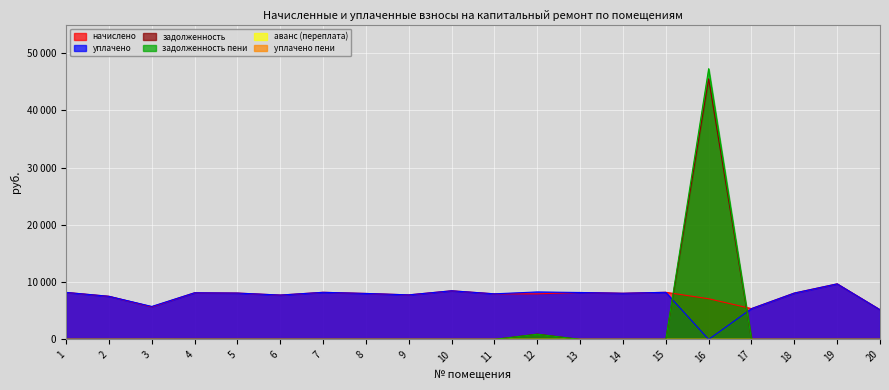

The задолженность series shows 0.0 at 2. True or false?

True